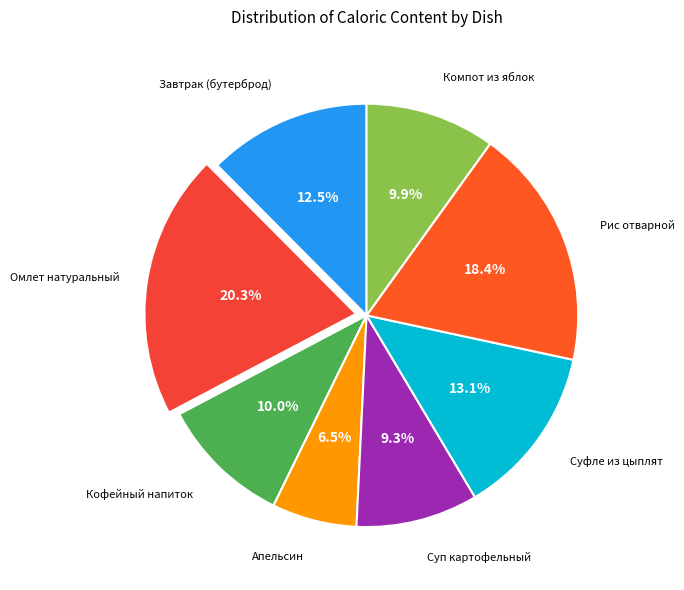

To the nearest percent, what percentage of the pie is Омлет натуральный?

20%